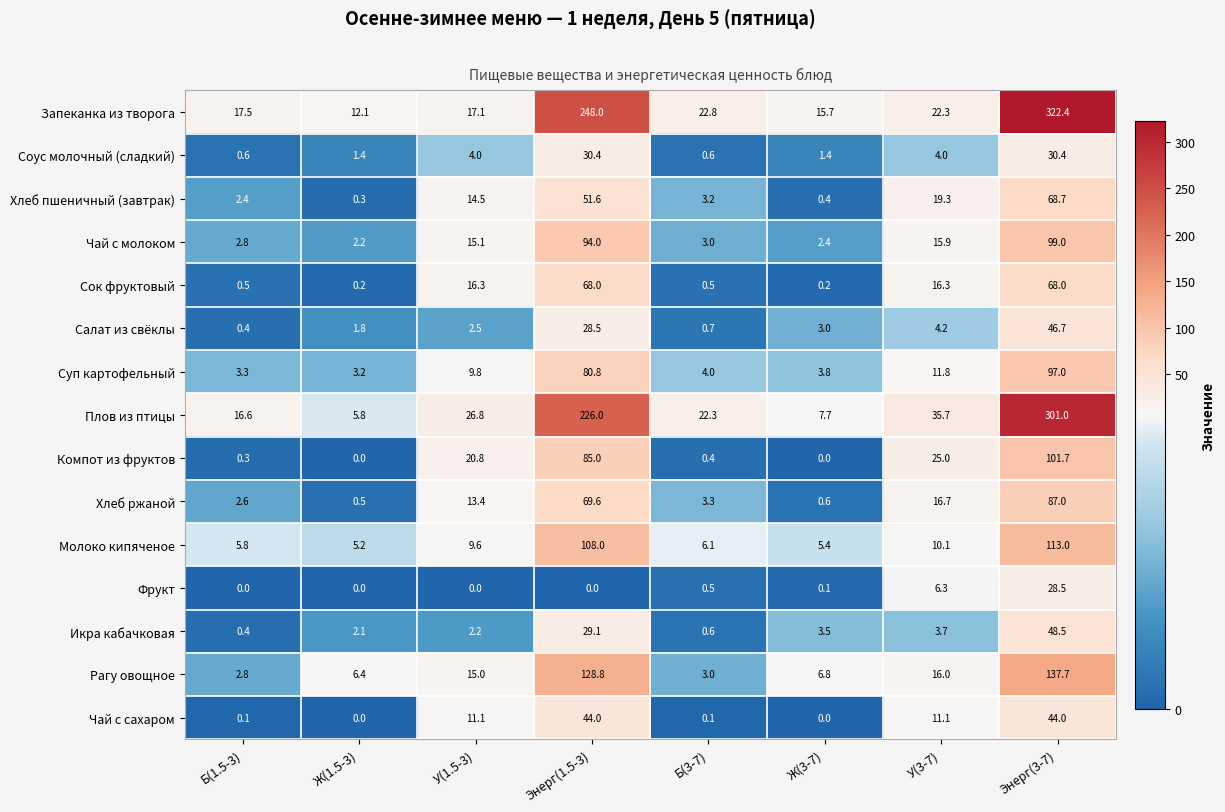

Which category has the highest value in the Хлеб пшеничный (завтрак) series?

Энерг(3-7)